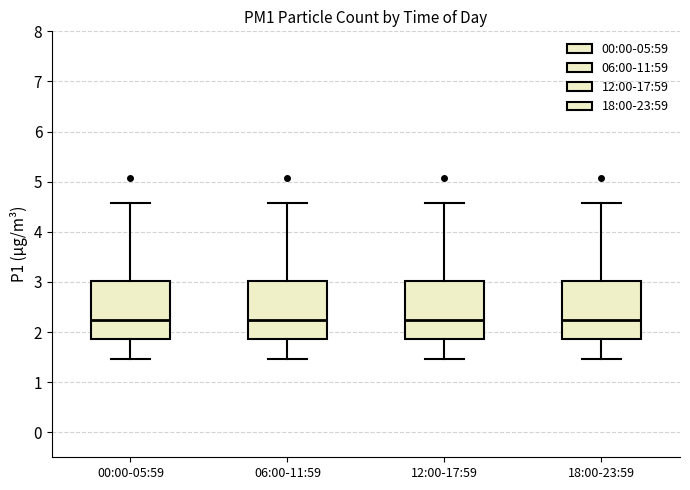

Where is the lower edge of the box for 18:00-23:59 on the y-axis? The values are not printed on the chart, so give them approximately, as read against the axis.

1.9